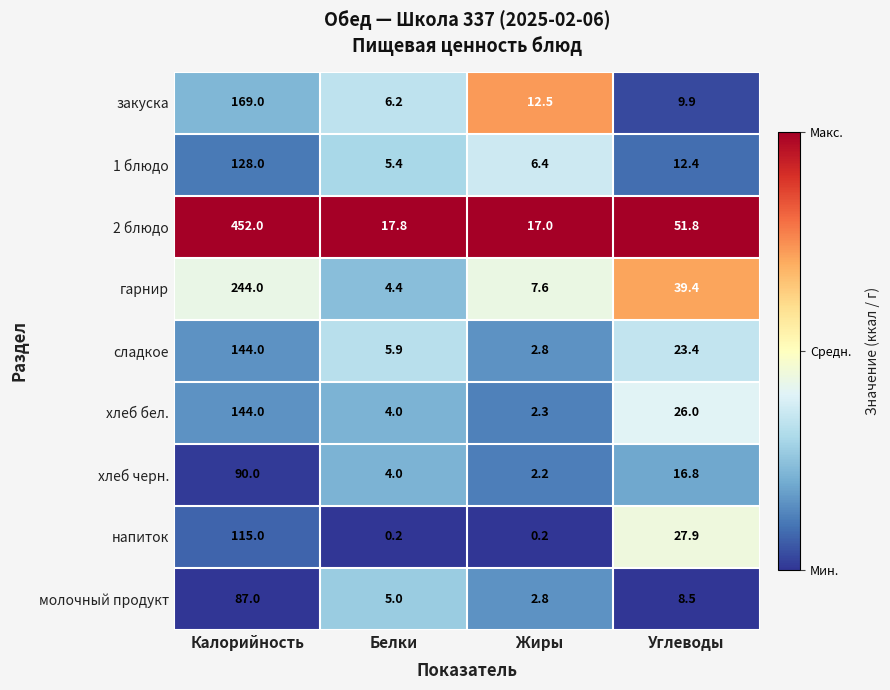

What is the sum of the 2 блюдо values at Белки and Углеводы?

69.6